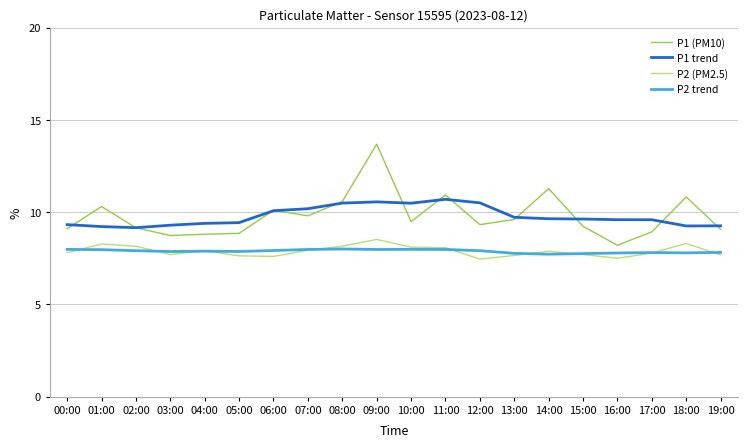

The P2 (PM2.5) series shows 7.6 at 06:00. True or false?

True